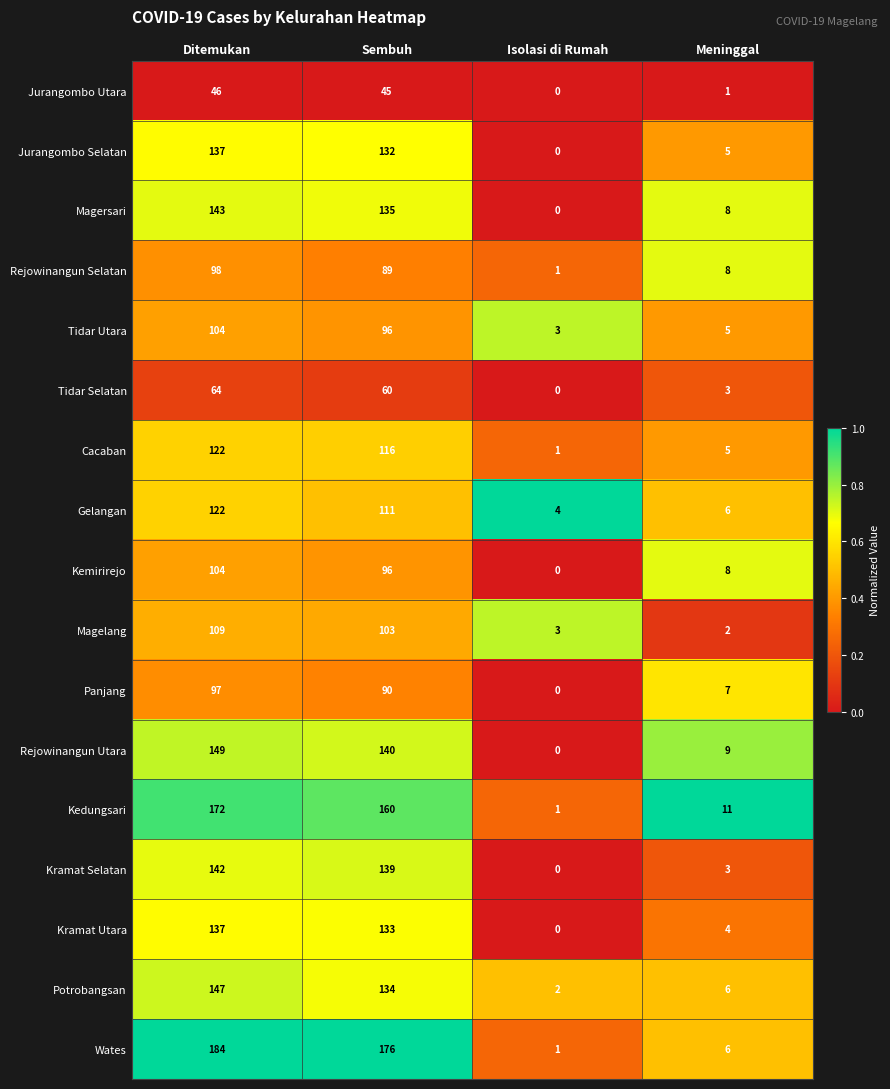

What is the spread (max minus min) of values at Ditemukan?

138